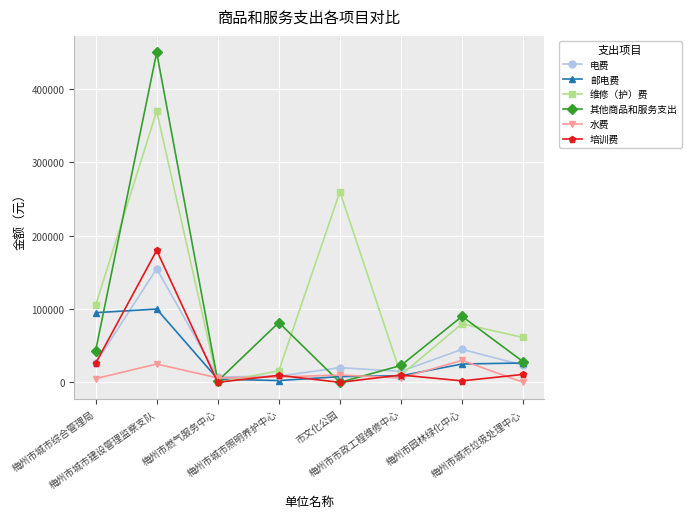

What is the greatest value displayed?

450000